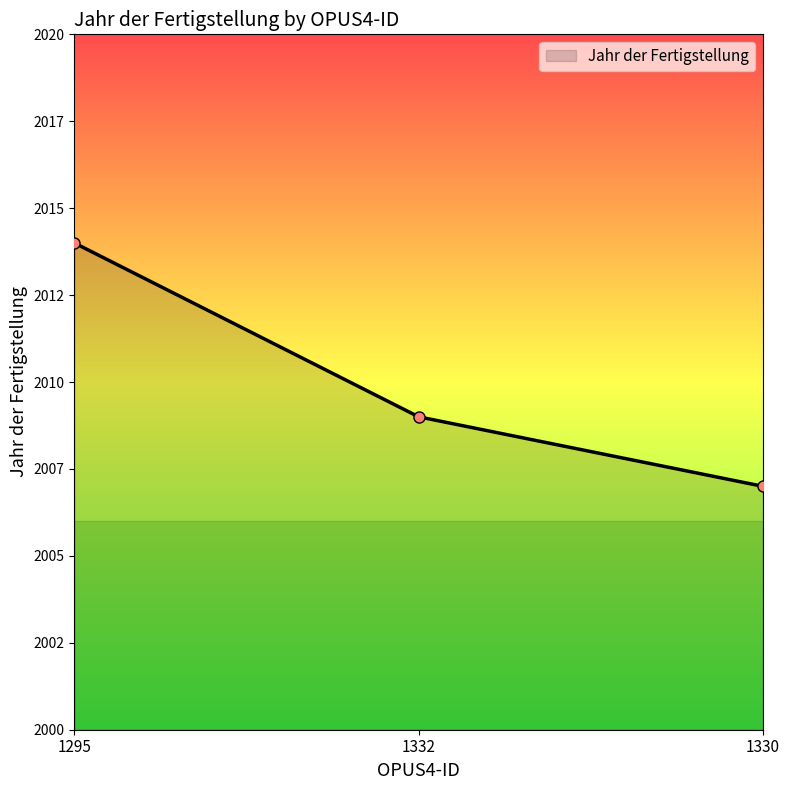

Is this an area chart (filled region under the line)?

Yes